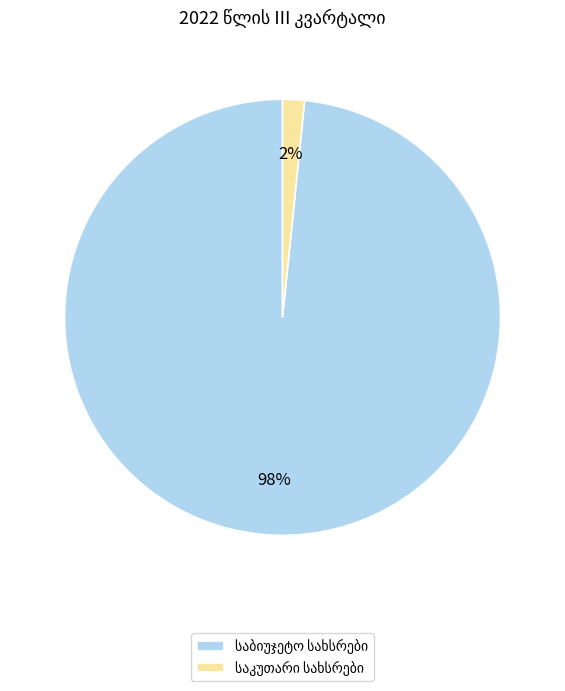

To the nearest percent, what is the average slice percentage?

50%